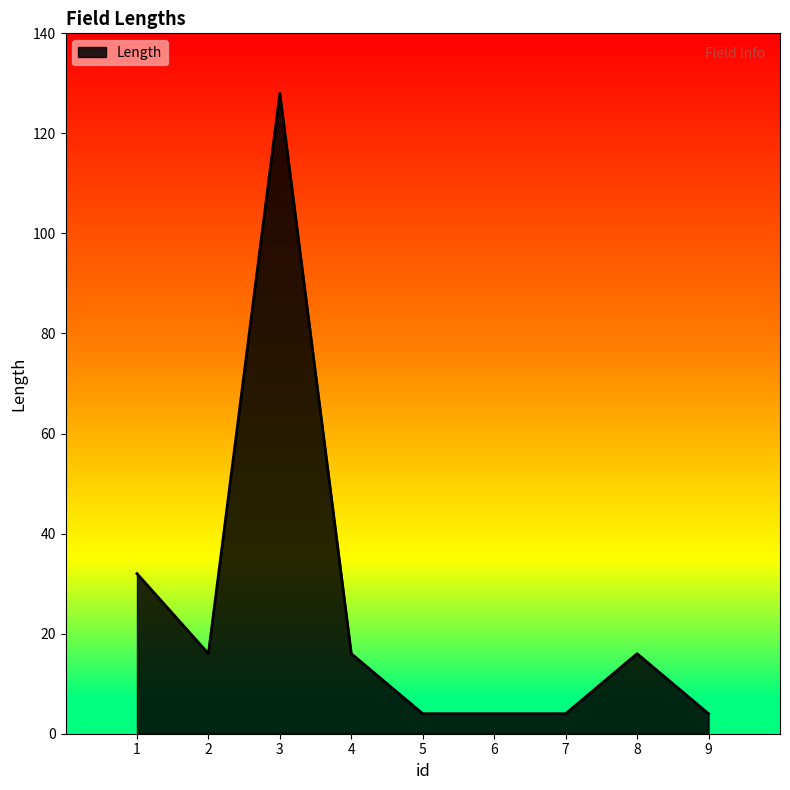

The value at 6 is 4. True or false?

True